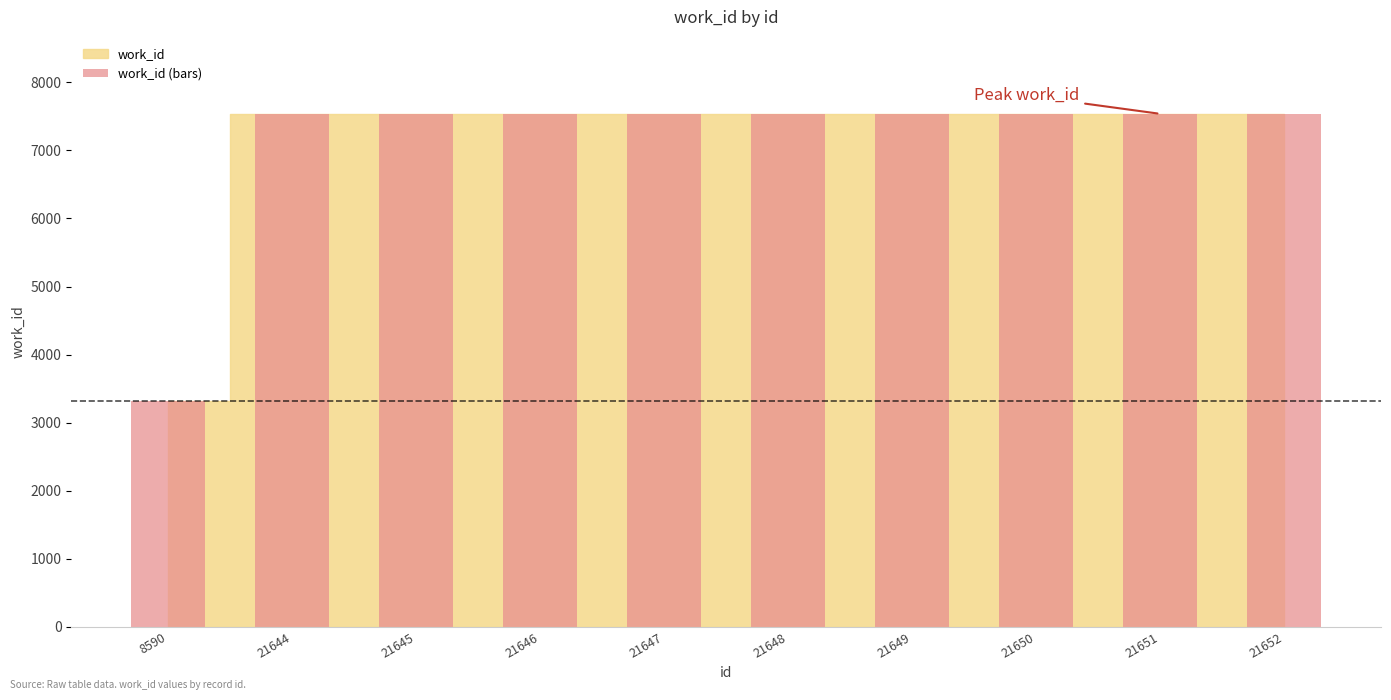

What is the average value?

7114